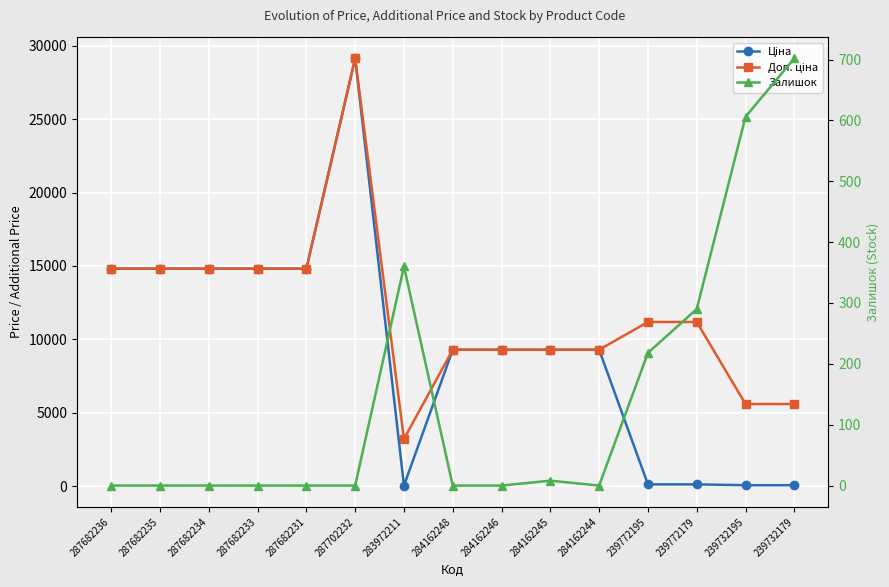

How many positive values does the Залишок series have?

6